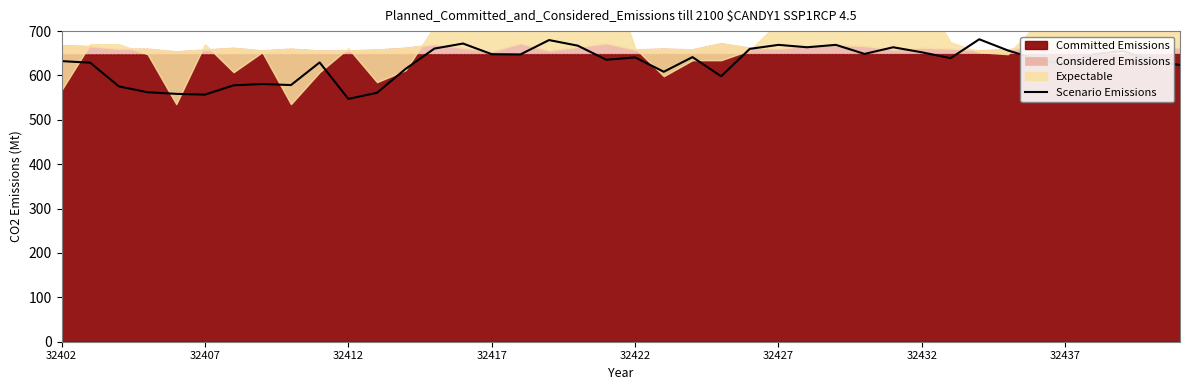

Between 28 and 22, which is larger?

28